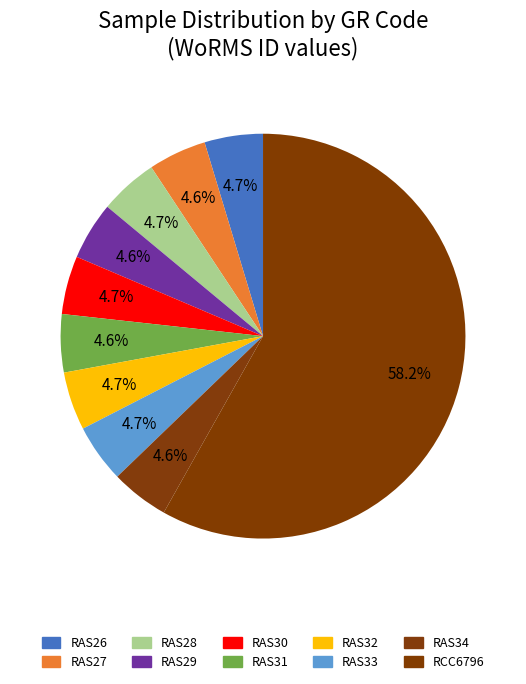

Rank the categories by value from lowest to highest.

RAS29, RAS34, RAS31, RAS27, RAS30, RAS33, RAS26, RAS32, RAS28, RCC6796